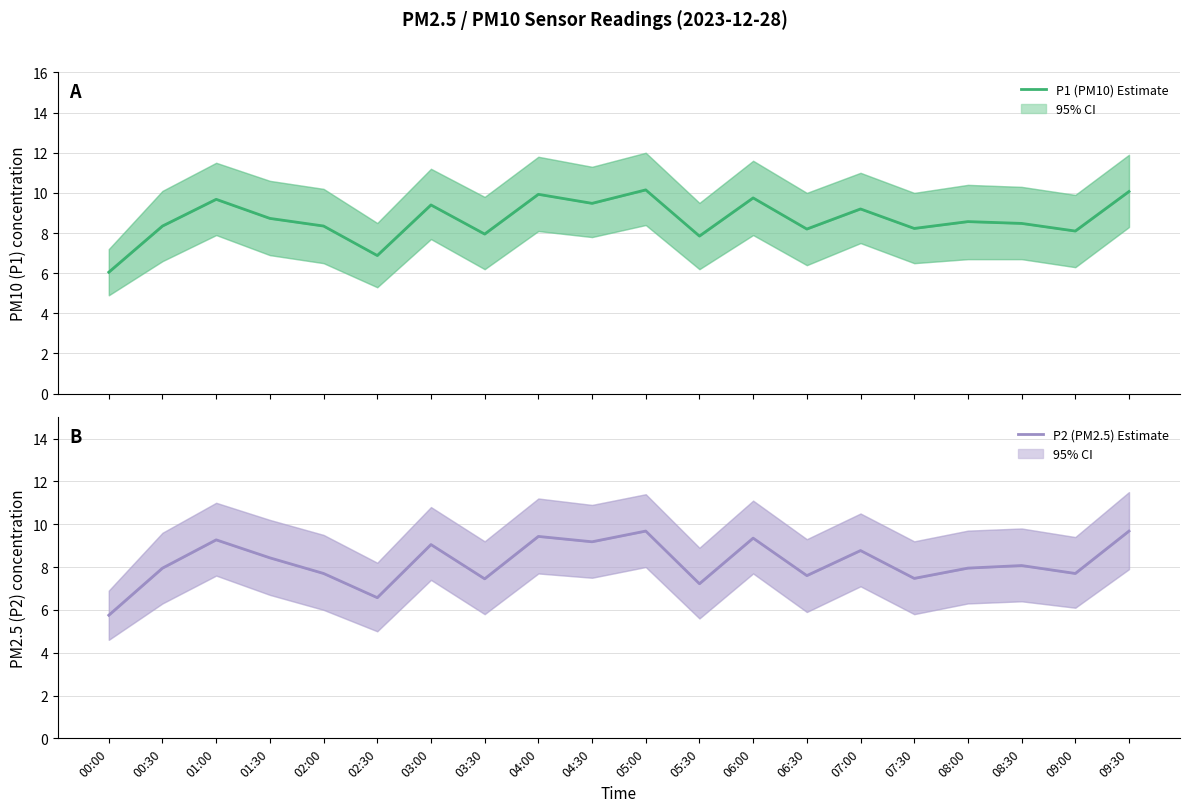

What is the difference between the second highest and second lowest values in the P1 (PM10) series?

3.2